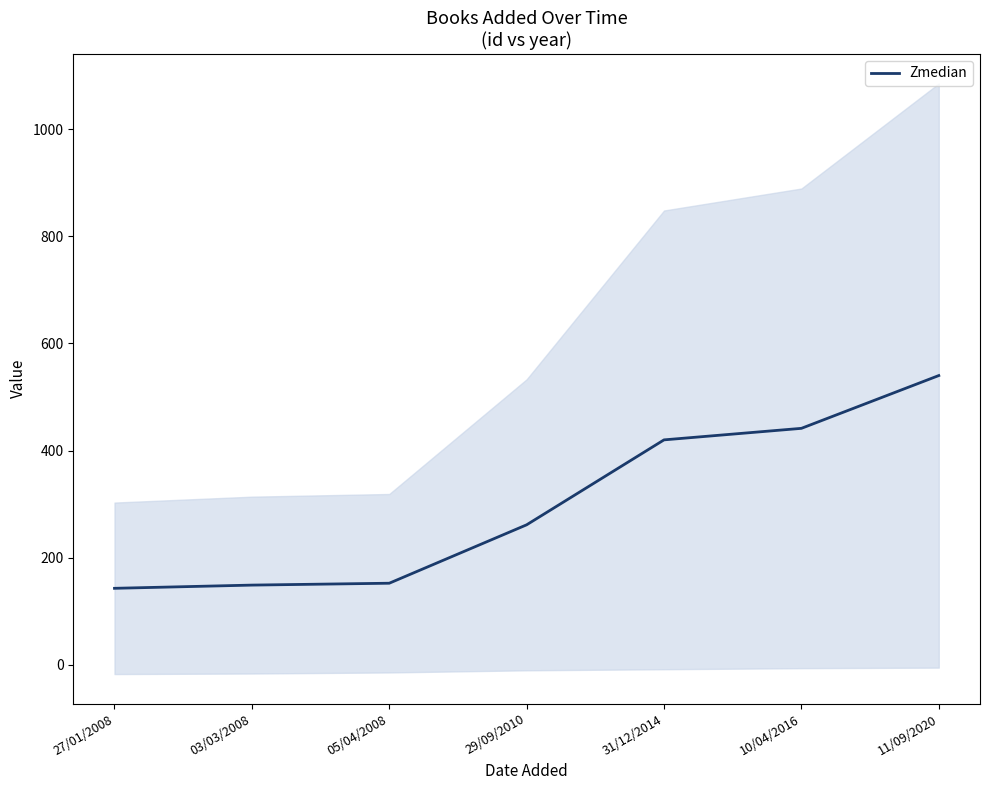

Where is the data nearest to the value 341?

31/12/2014